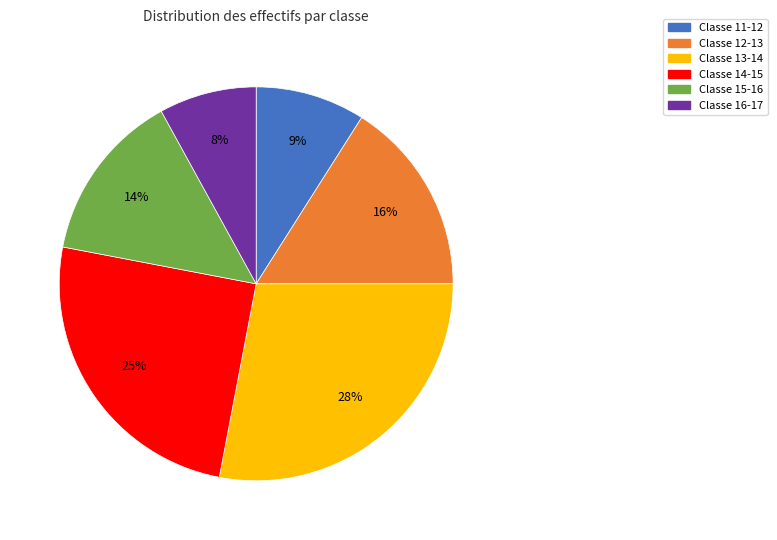

To the nearest percent, what is the difference between the largest and smallest slice percentages?

20%